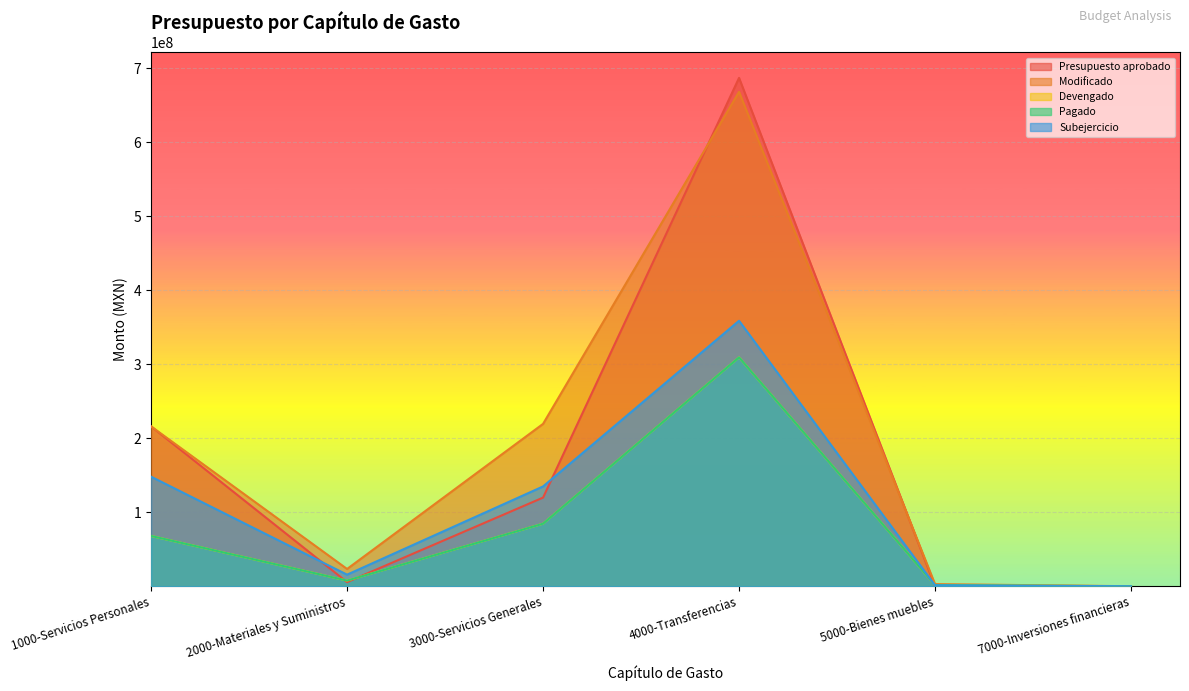

How many values in the Devengado series are below 67969711?

3